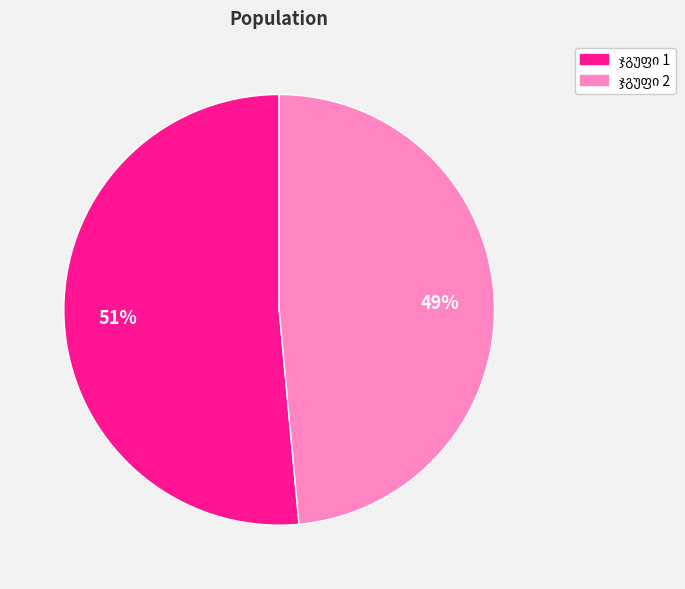

To the nearest percent, what is the average slice percentage?

50%